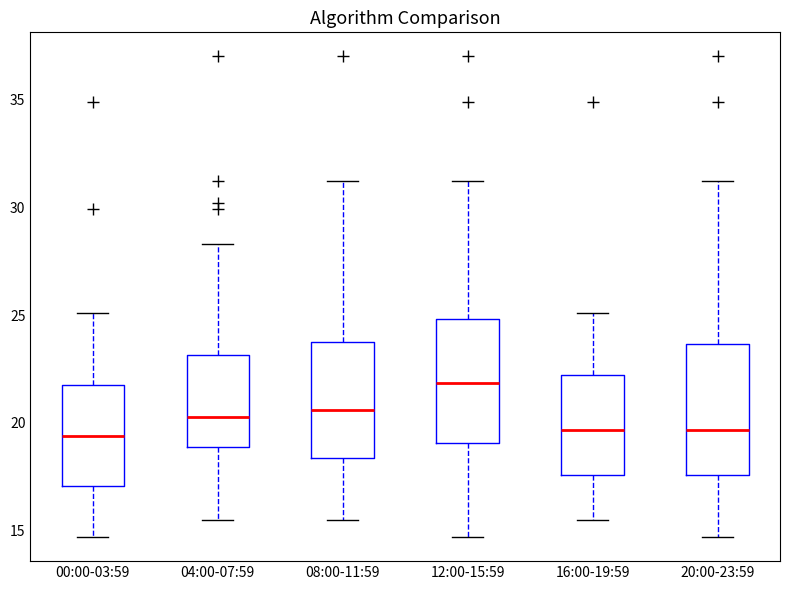

Reading left to right, transcribe this box plot: for each box, give where its median line is, the range the box spans, and where its two whiskers end, as read against the y-axis. The values are not printed on the chart, so give them approximately, as read against the axis.

00:00-03:59: median 19.5, box 17.0 to 22.0, whiskers 14.5 to 25.0
04:00-07:59: median 20.5, box 19.0 to 23.0, whiskers 15.5 to 28.5
08:00-11:59: median 20.5, box 18.5 to 24.0, whiskers 15.5 to 31.0
12:00-15:59: median 22.0, box 19.0 to 25.0, whiskers 14.5 to 31.0
16:00-19:59: median 19.5, box 17.5 to 22.0, whiskers 15.5 to 25.0
20:00-23:59: median 19.5, box 17.5 to 23.5, whiskers 14.5 to 31.0